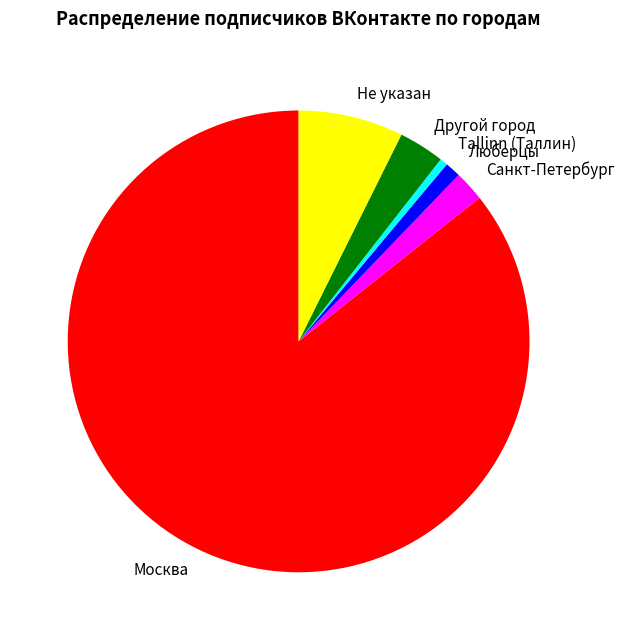

Which slice is the largest?

Москва